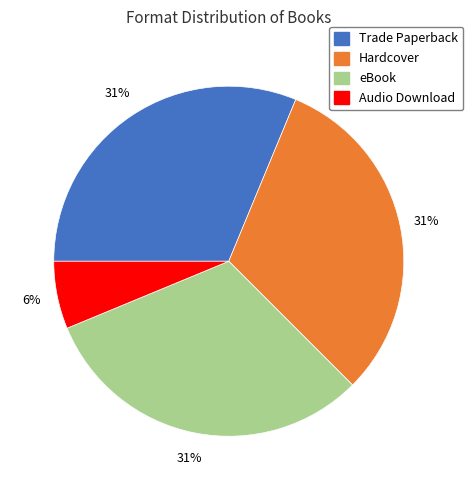

Is there a majority slice in this chart?

No